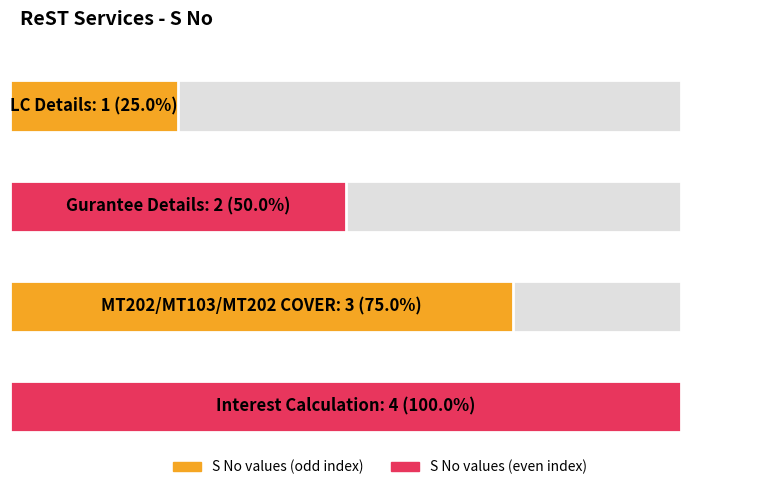

Approximately how many times larger is the value at Interest Calculation compared to LC Details?

4.0